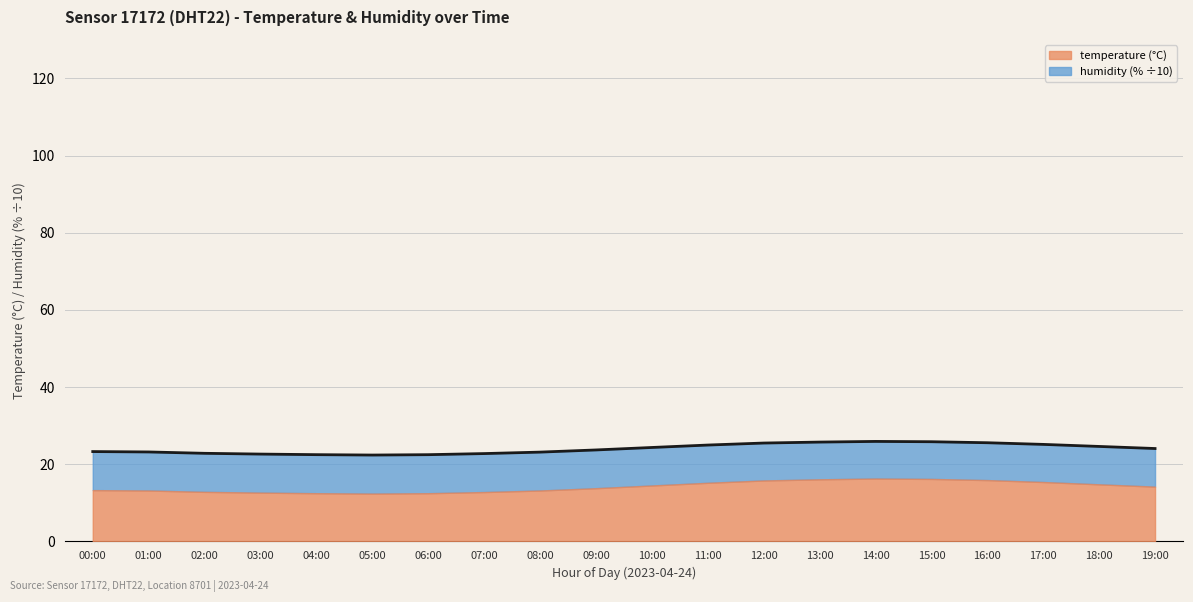

At which category does the data reach its first local peak?

14:00